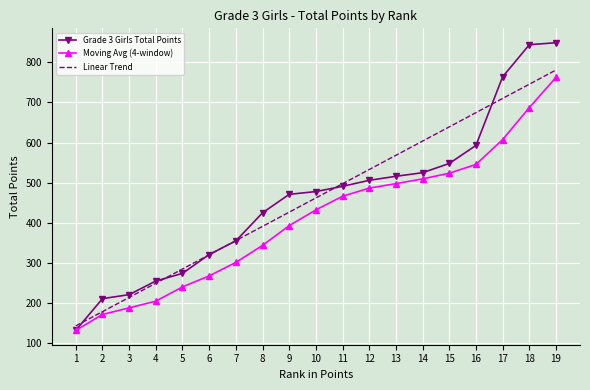

What are all the series names shown in the legend?

Grade 3 Girls Total Points, Moving Avg (4-window), Linear Trend